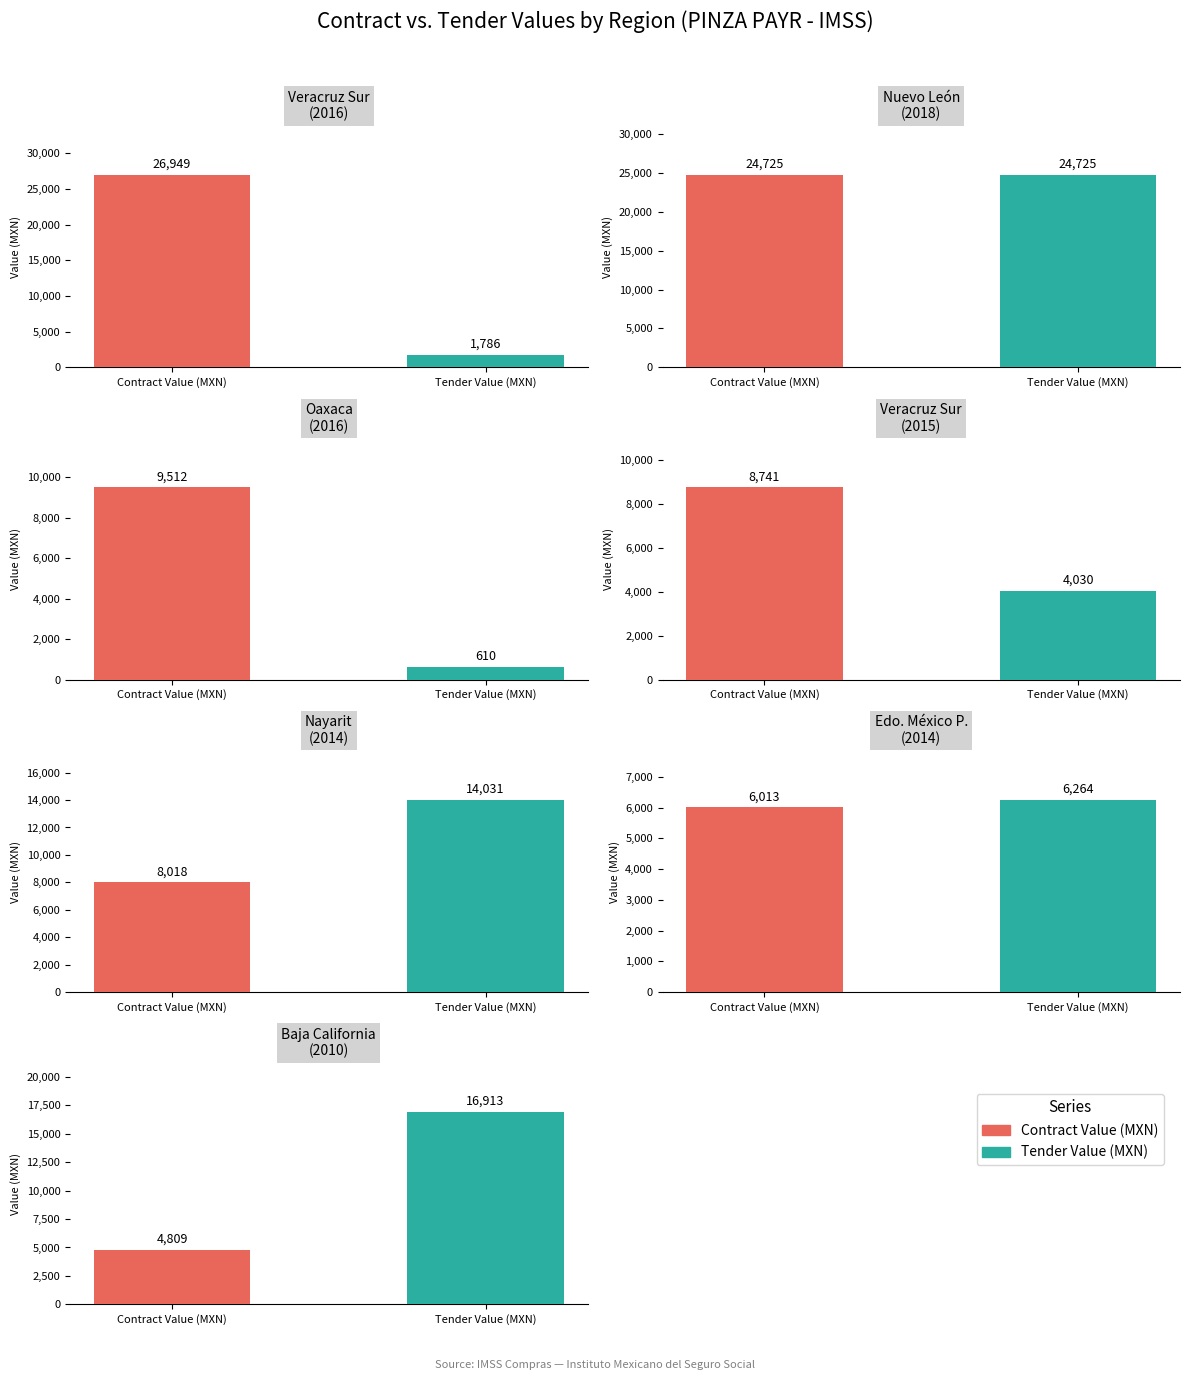

Is it true that Tender Value (MXN) equals 4030.4 at 3?

True